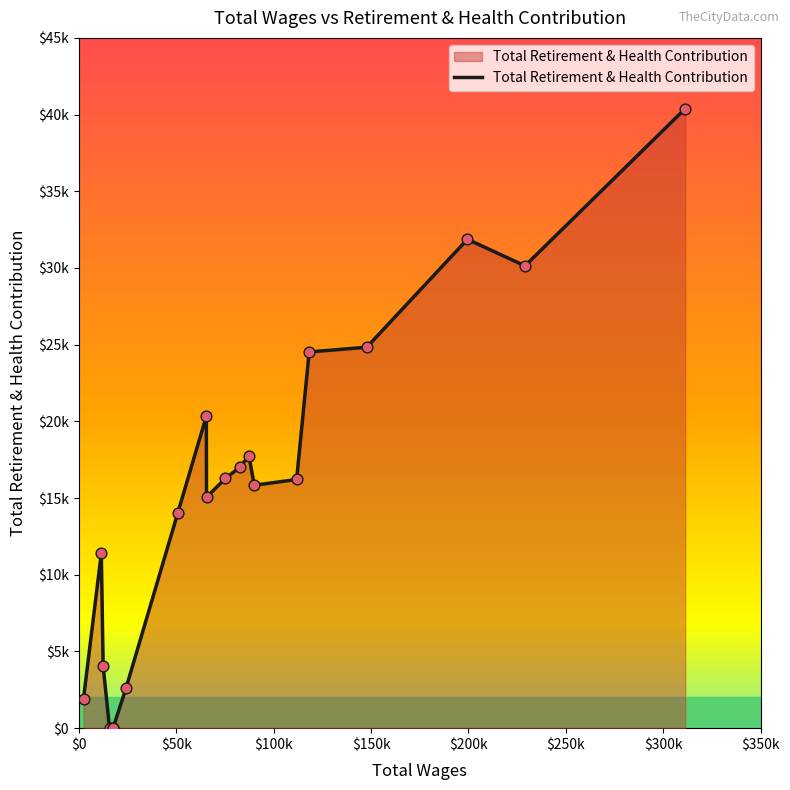

What is the change in value from 90109.0 to 65587.0?

-782